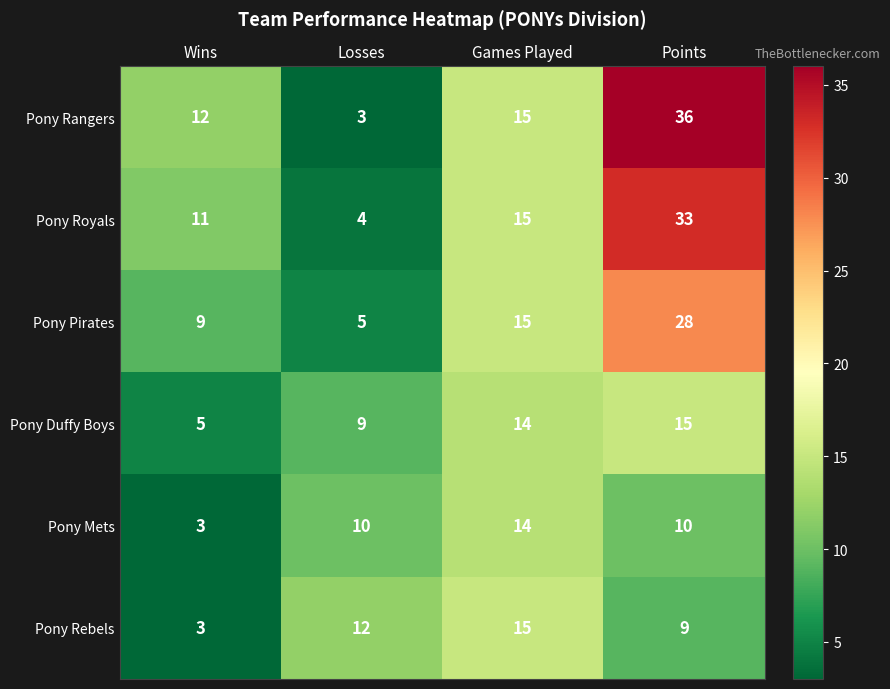

Read the Pony Royals value at Wins, to the nearest 5.

10